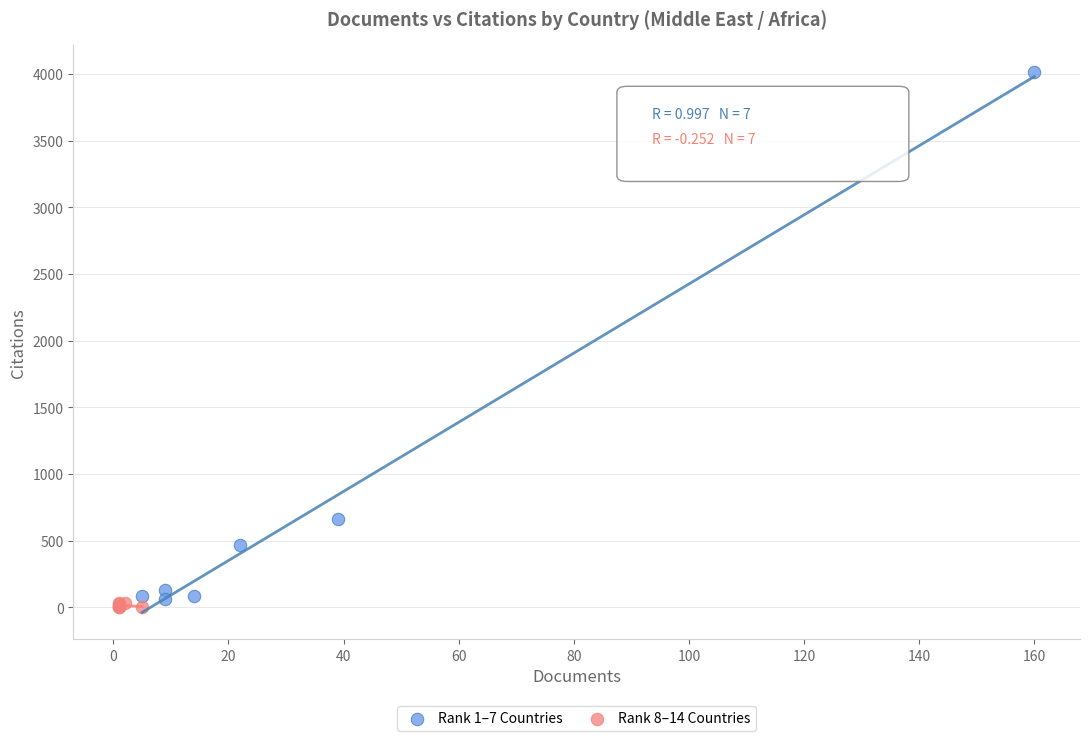

Which series contains the highest Y value?

Rank 1–7 Countries